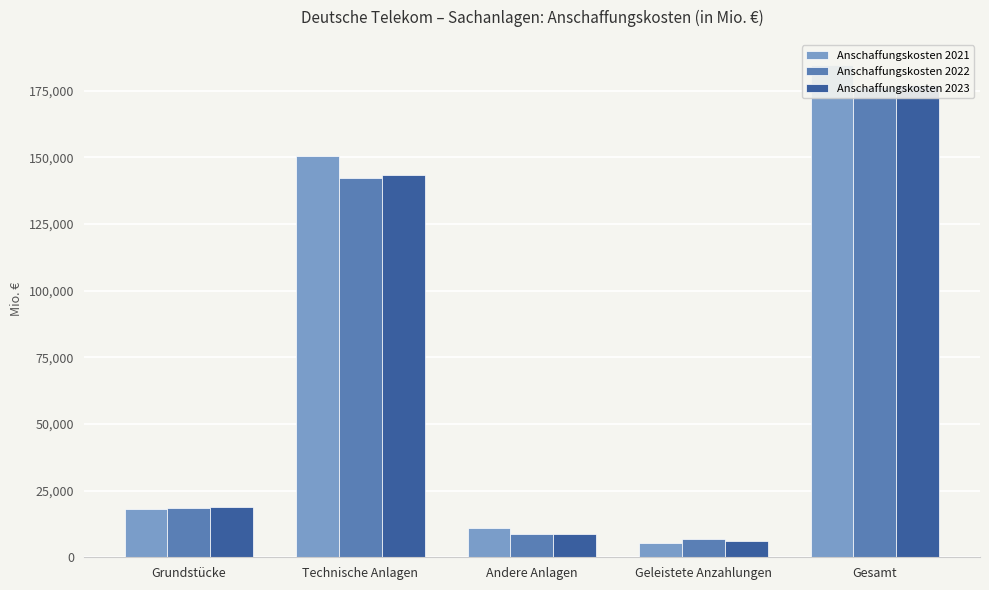

What position from the left is Geleistete Anzahlungen?

4